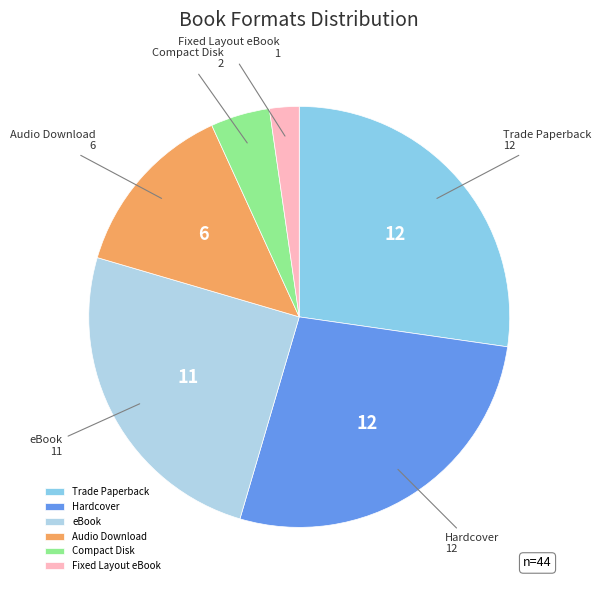

Which slice is the smallest?

Fixed Layout eBook